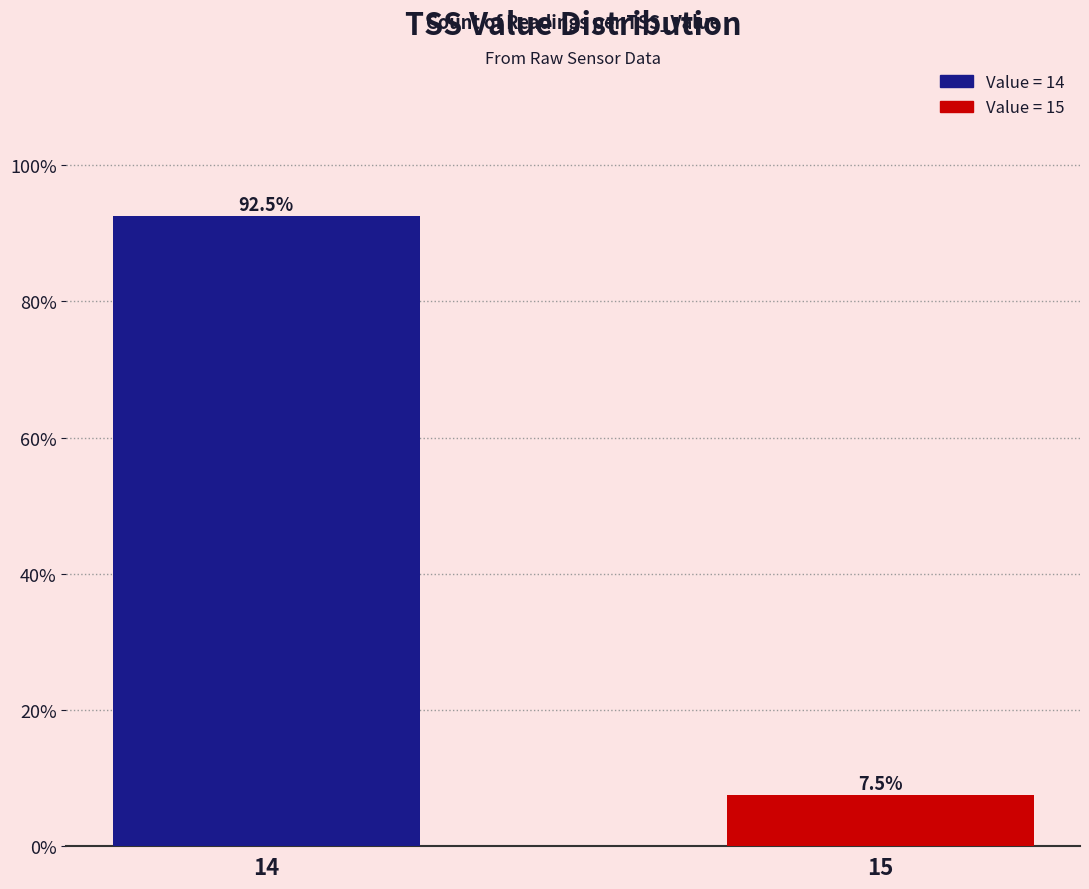

At which category does the chart reach its peak across all series?

14